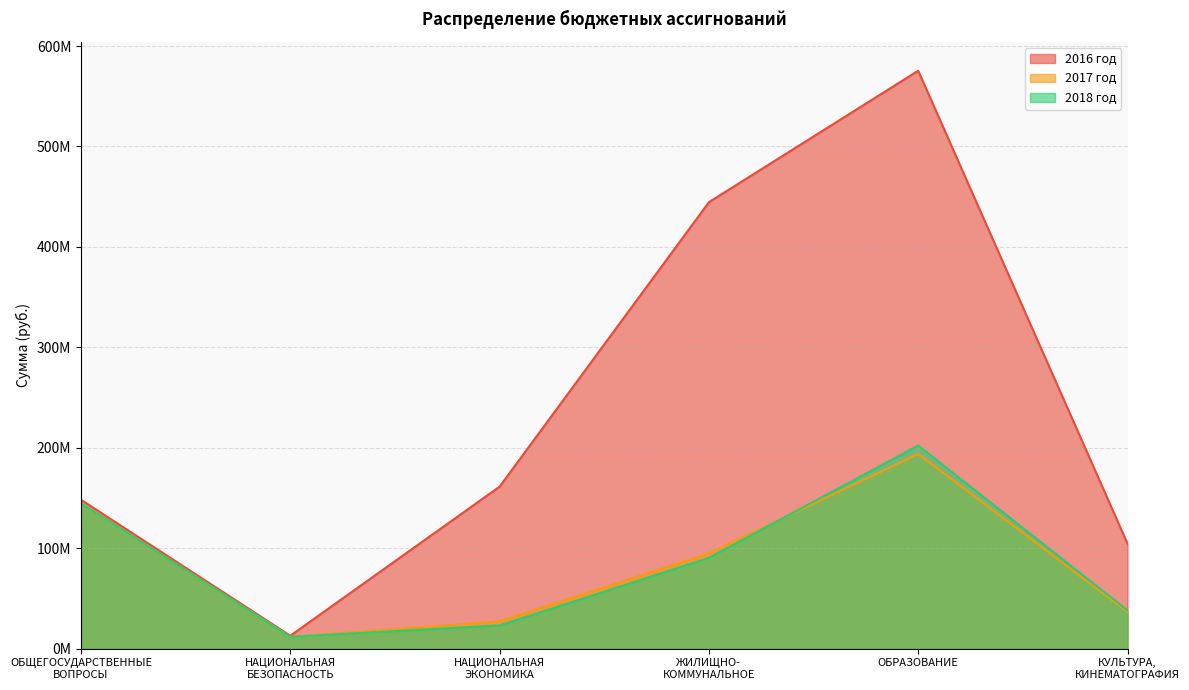

What is the sum of all 2017 год values?

509151248.0